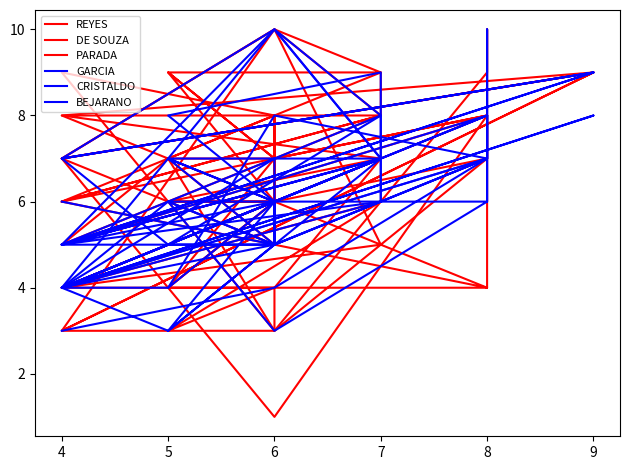

What is the lowest value of the REYES series?

1